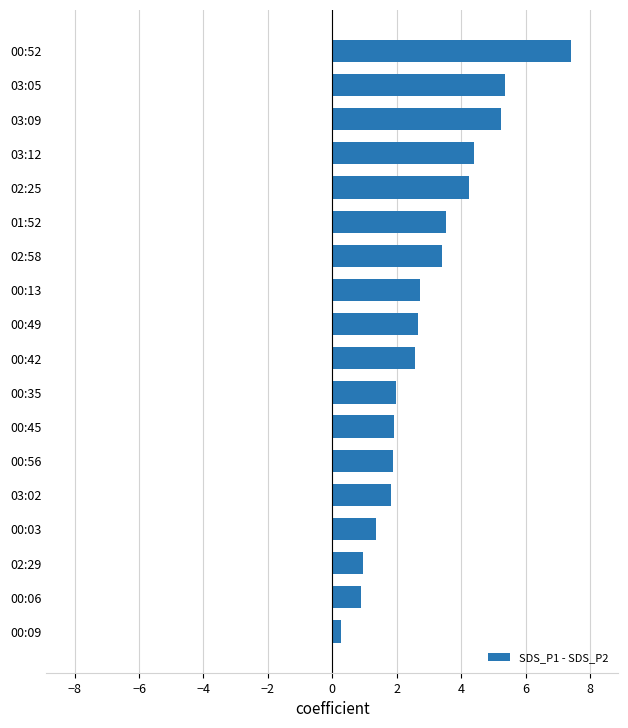

What is the difference between the maximum and second lowest values?

6.5